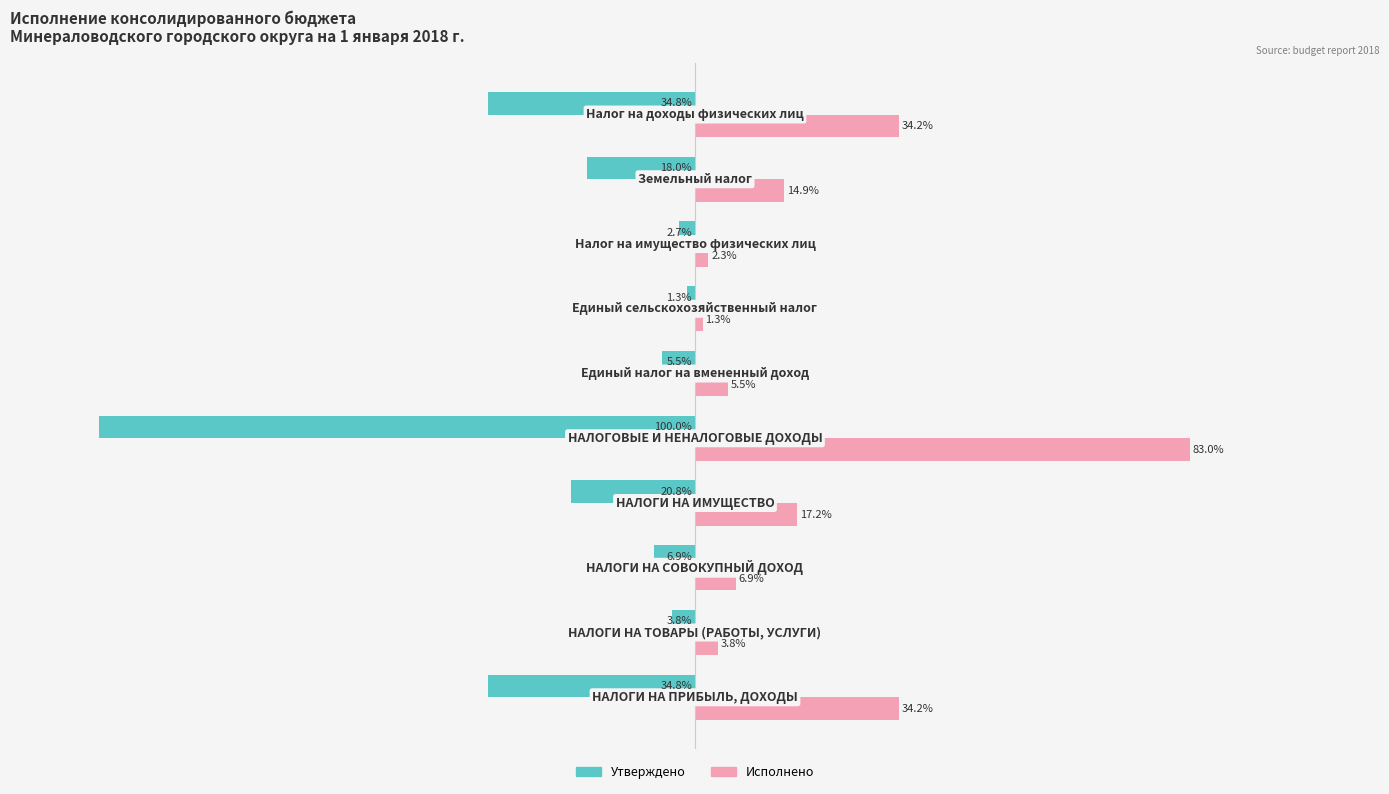

List the series in order of their peak value, highest first.

Исполнено, Утверждено